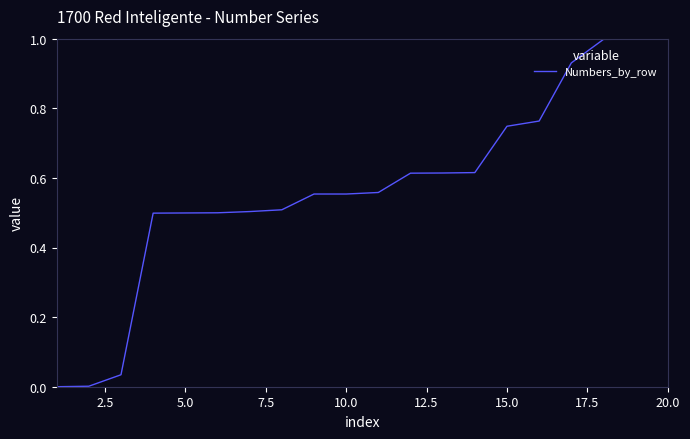

What is the greatest value displayed?

1.0